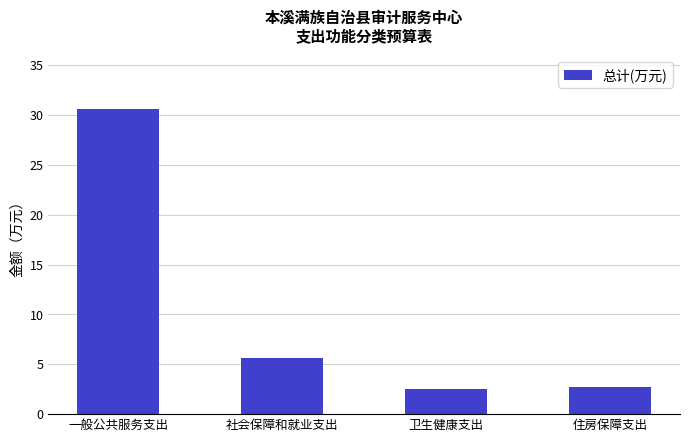

What is the label of the 2nd bar from the left?

社会保障和就业支出